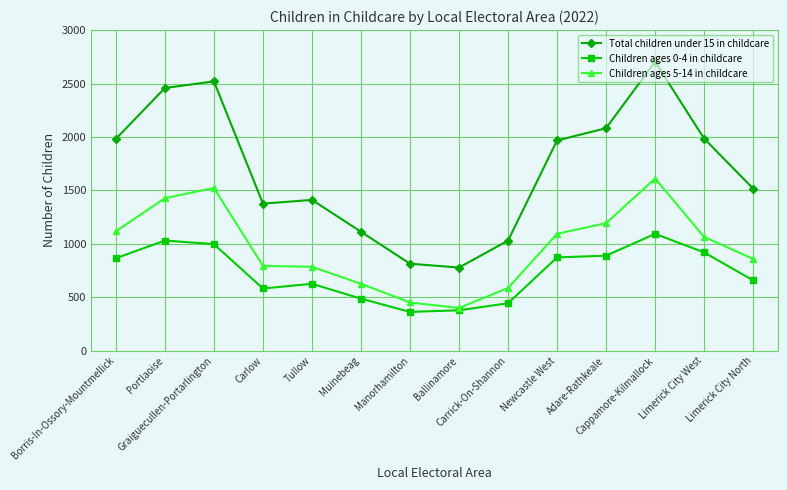

What is the average value of the Children ages 0-4 in childcare series?

729